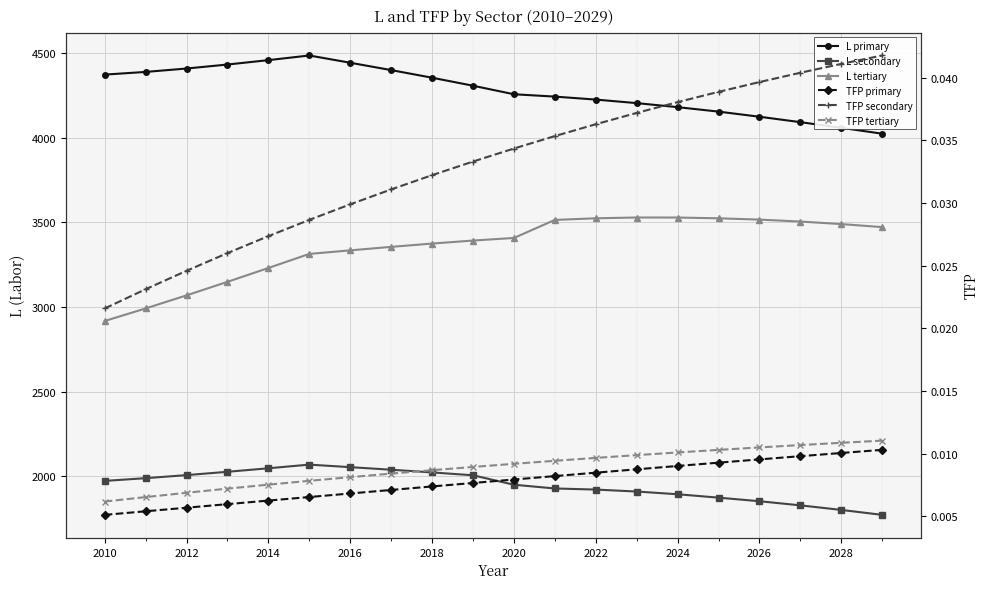

True or false: L primary and L secondary cross at least once.

False